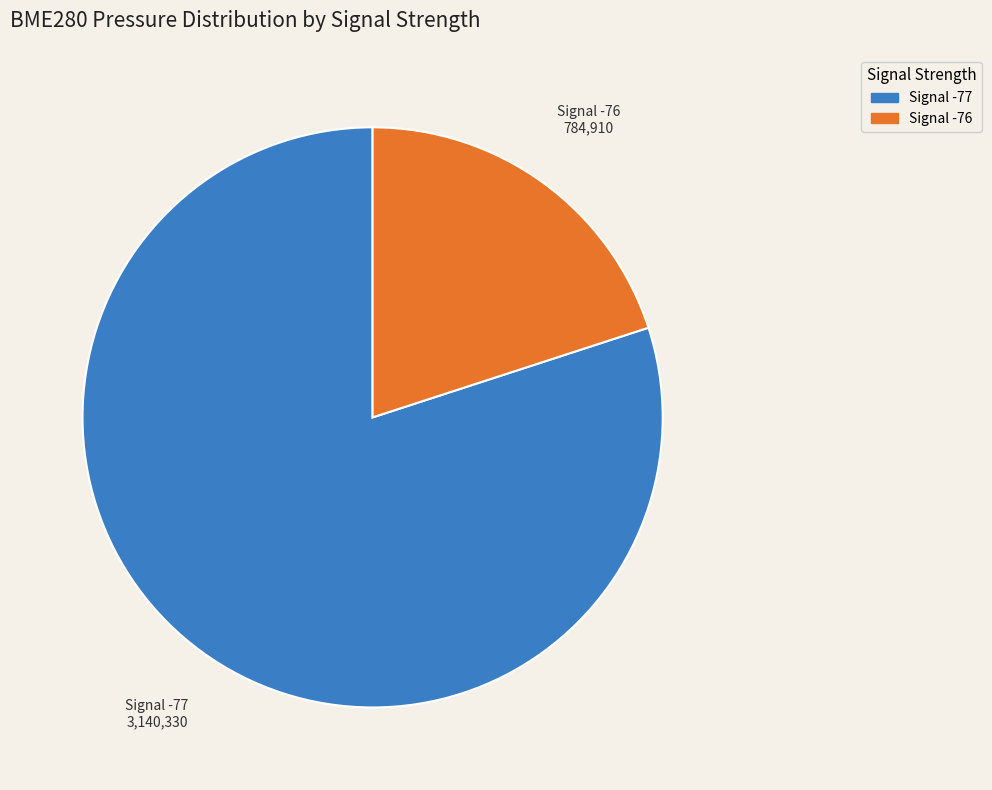

Does any single category account for the majority?

Yes